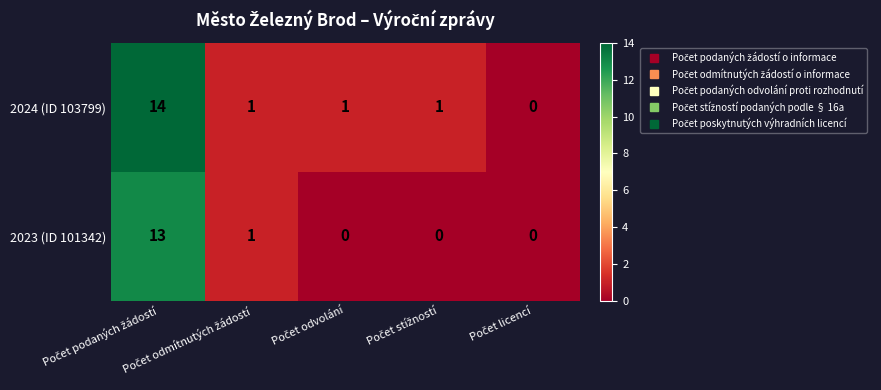

Which series has the largest range (max minus min)?

2024 (ID 103799)